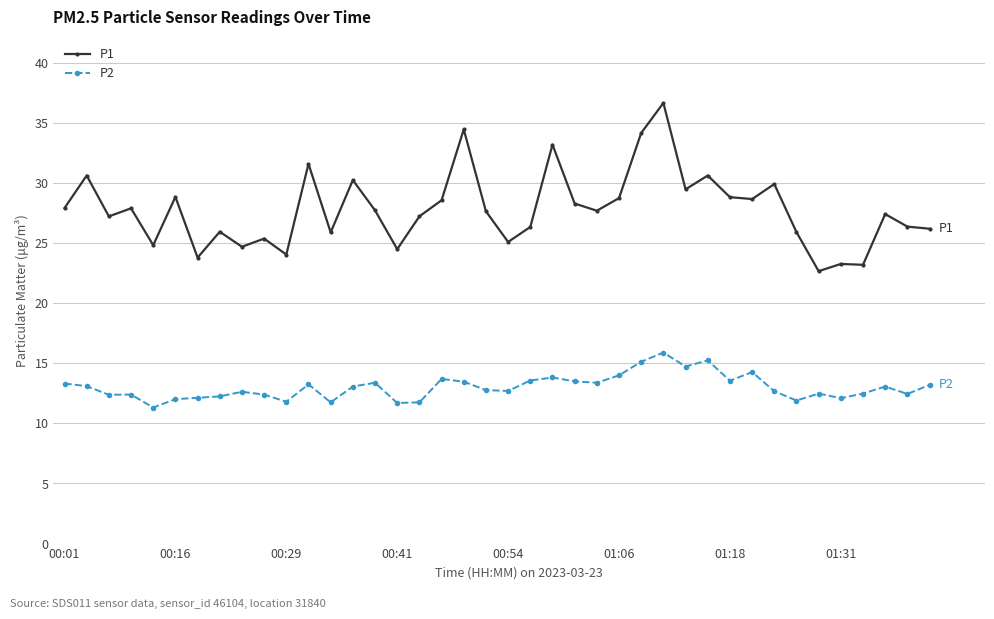

What is the average value of the P1 series?

27.8